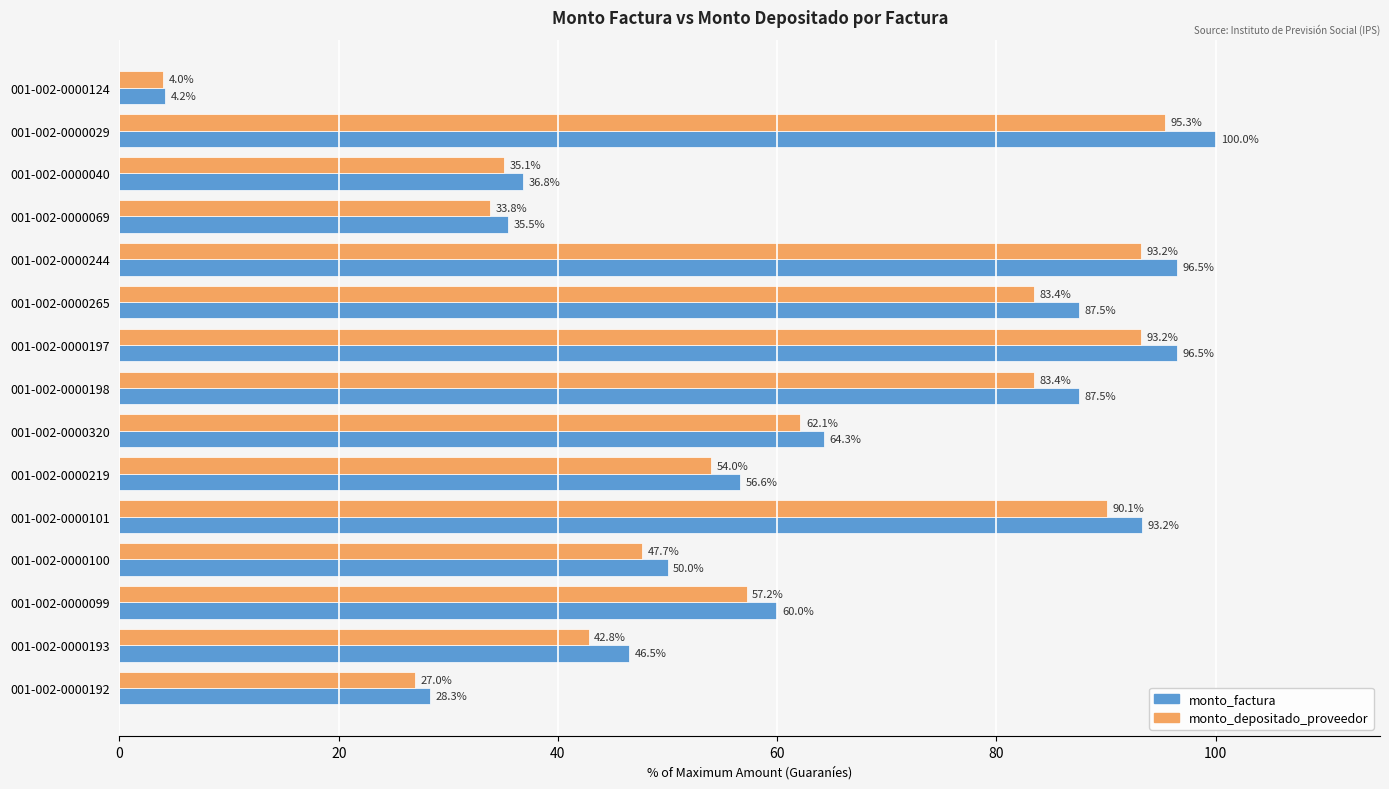

The value of monto_factura at 001-002-0000193 is 46.5. True or false?

True